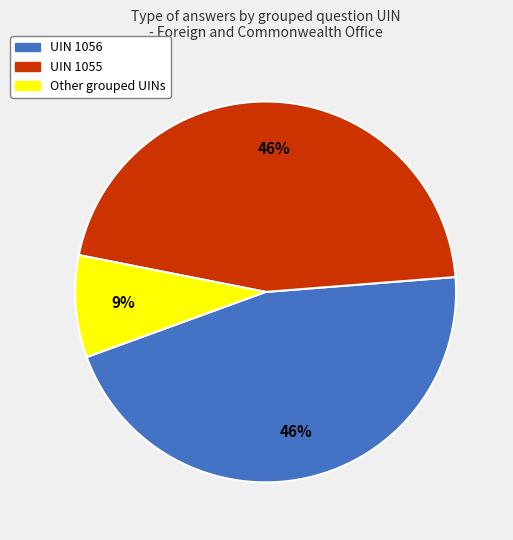

Is there a majority slice in this chart?

No